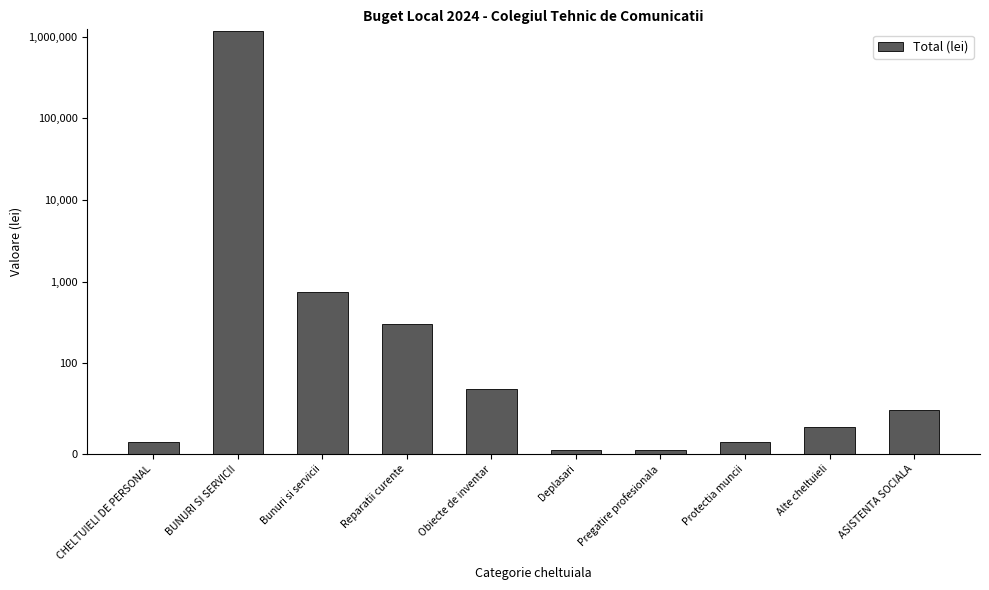

At which label does the data first exceed 49?

BUNURI SI SERVICII